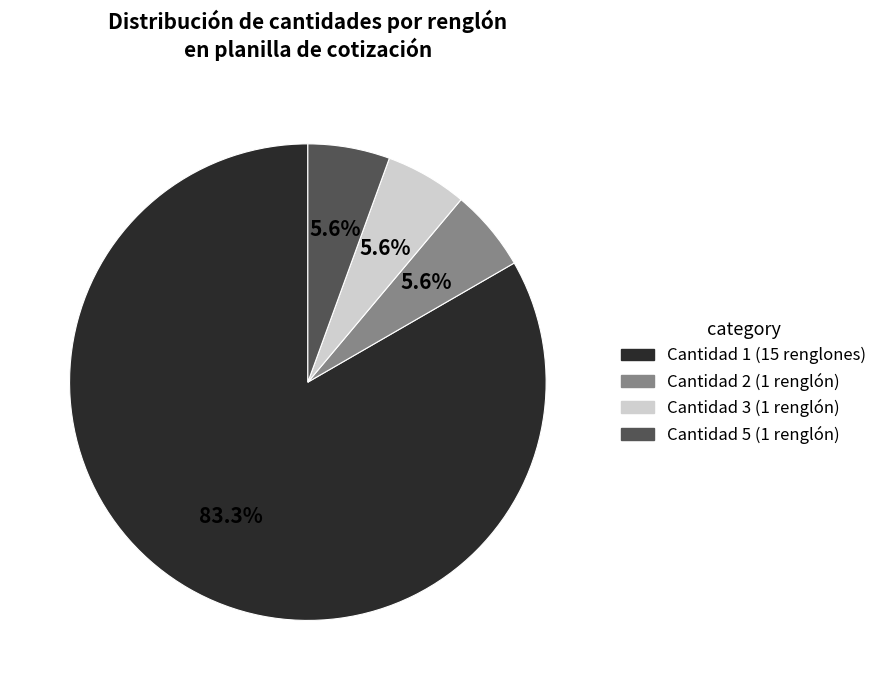

Is there a majority slice in this chart?

Yes